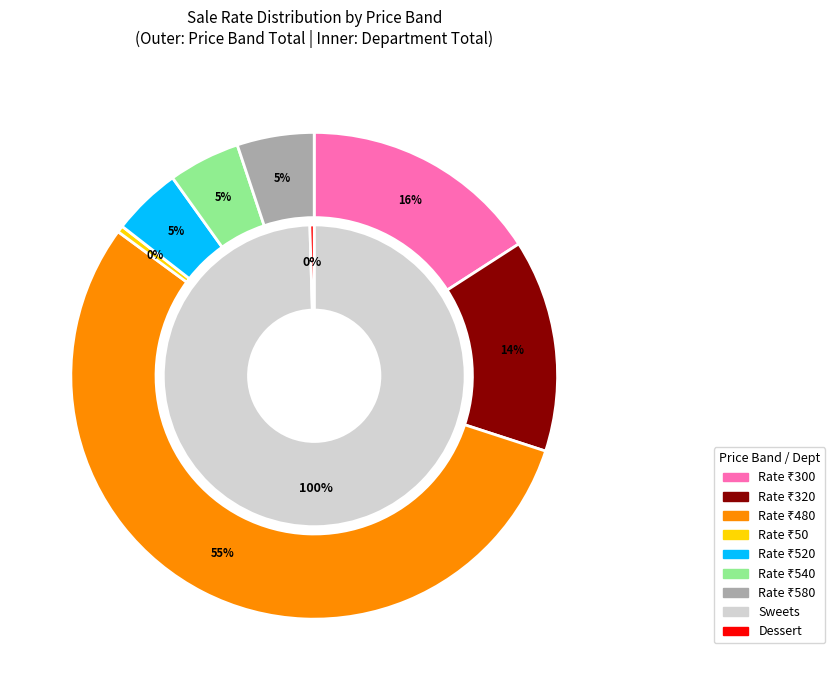

Does any single category account for the majority?

No